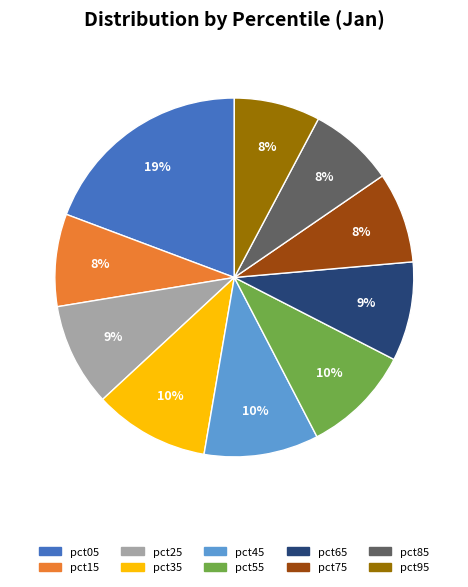

To the nearest percent, what is the combined percentage of pct95 and pct35?

18%